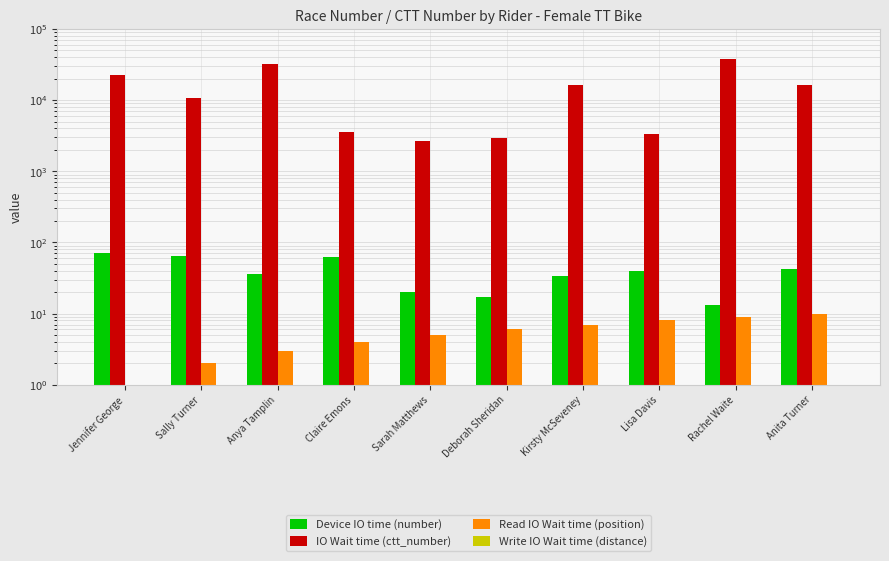

What is the label of the 2nd bar from the right?

Rachel Waite